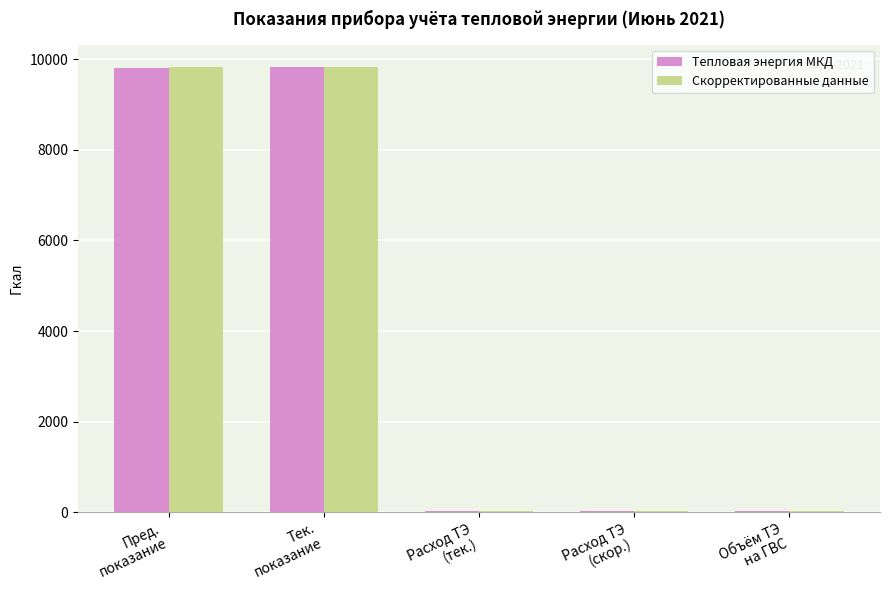

What is the highest value of the Скорректированные данные series?

9835.4